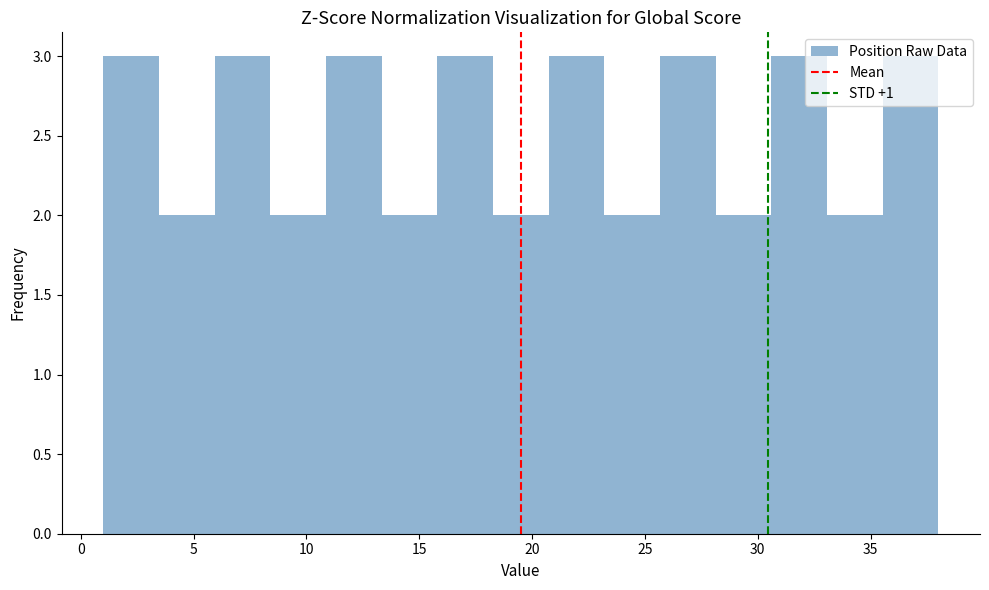

What is the height of the bar covering 3.5 to 6.0 on the x-axis? Neither the bar edges nor the heights are printed on the chart, so give them approximately, as read against the axes.

2